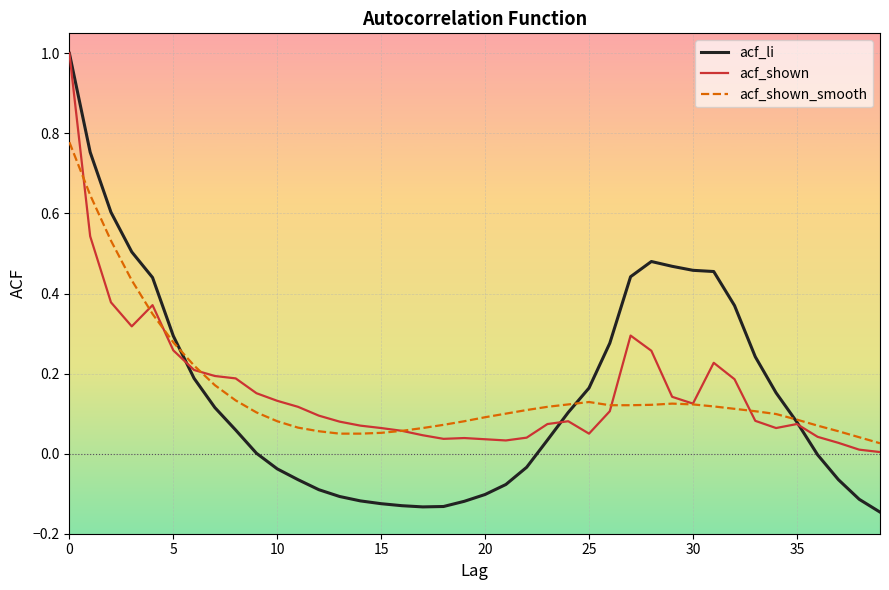

What is the maximum value shown in the chart?

1.0